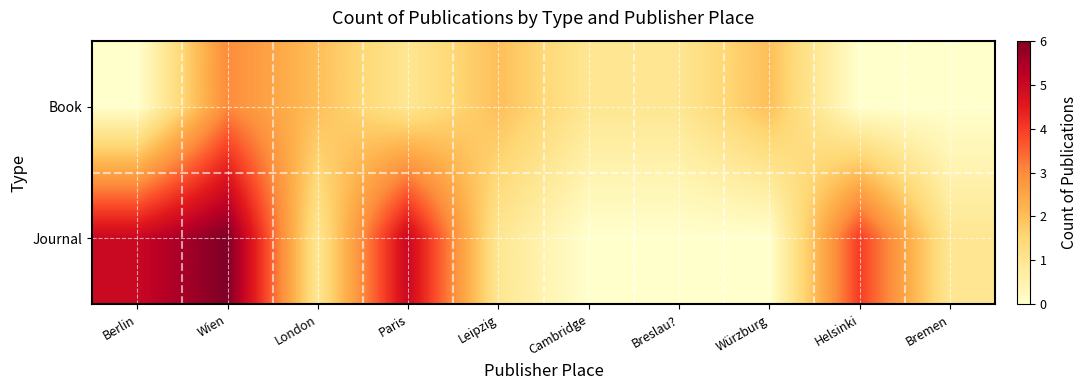

Where does the Book series first go above 1?

Wien